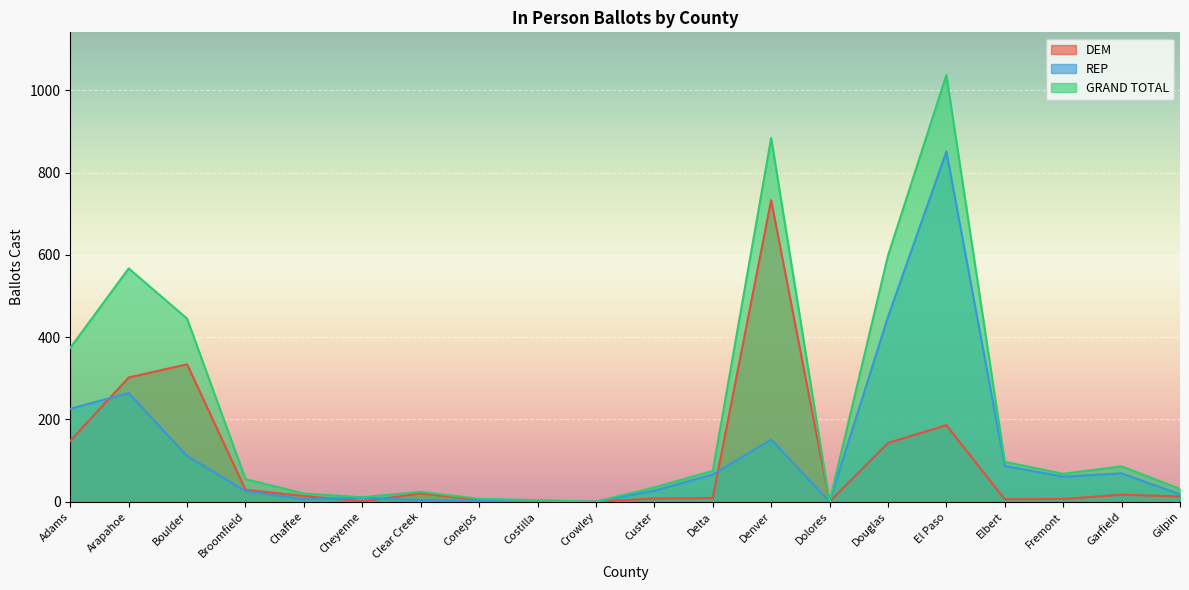

How many lines are shown in the chart?

3